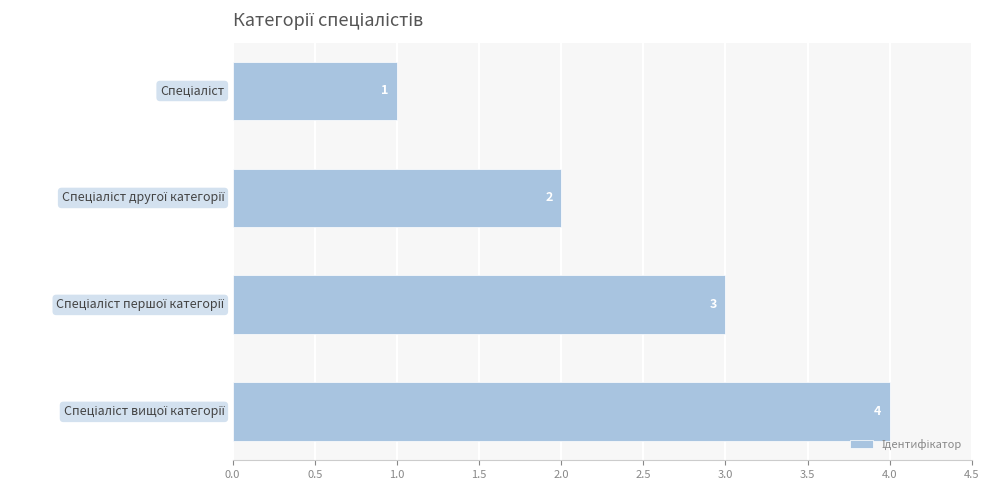

What is the difference between the maximum and minimum values?

3